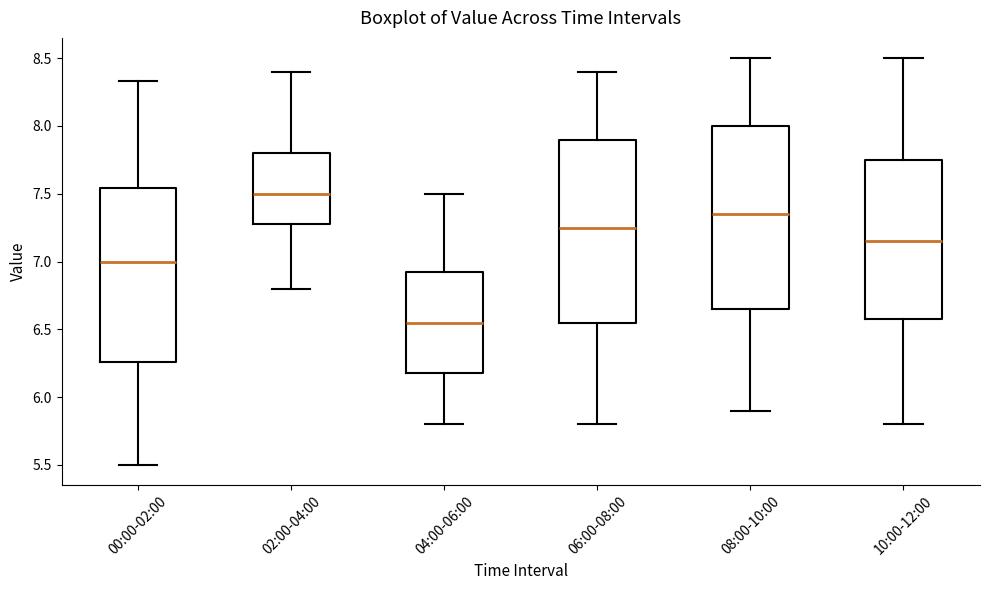

Reading left to right, transcribe this box plot: for each box, give where its median line is, the range the box spans, and where its two whiskers end, as read against the y-axis. The values are not printed on the chart, so give them approximately, as read against the axis.

00:00-02:00: median 7.00, box 6.25 to 7.55, whiskers 5.50 to 8.35
02:00-04:00: median 7.50, box 7.30 to 7.80, whiskers 6.80 to 8.40
04:00-06:00: median 6.55, box 6.20 to 6.95, whiskers 5.80 to 7.50
06:00-08:00: median 7.25, box 6.55 to 7.90, whiskers 5.80 to 8.40
08:00-10:00: median 7.35, box 6.65 to 8.00, whiskers 5.90 to 8.50
10:00-12:00: median 7.15, box 6.60 to 7.75, whiskers 5.80 to 8.50